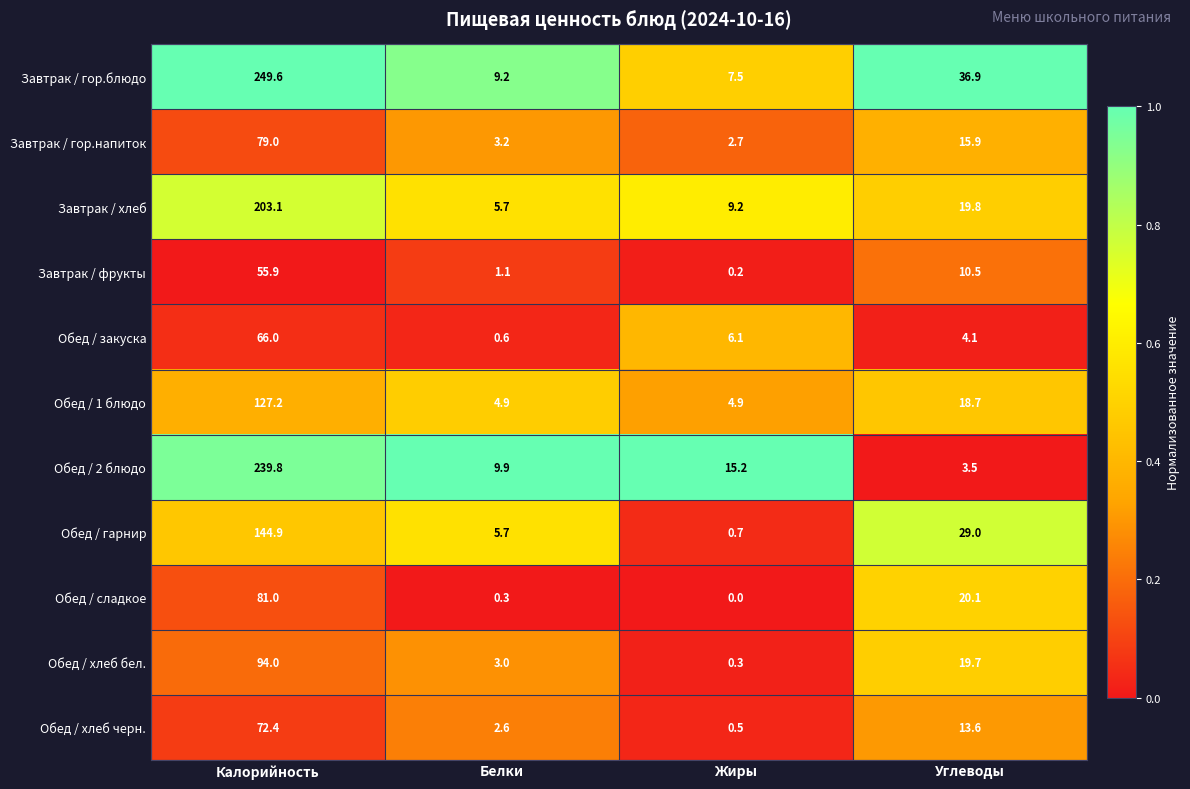

Which category has the lowest value across all series?

Жиры